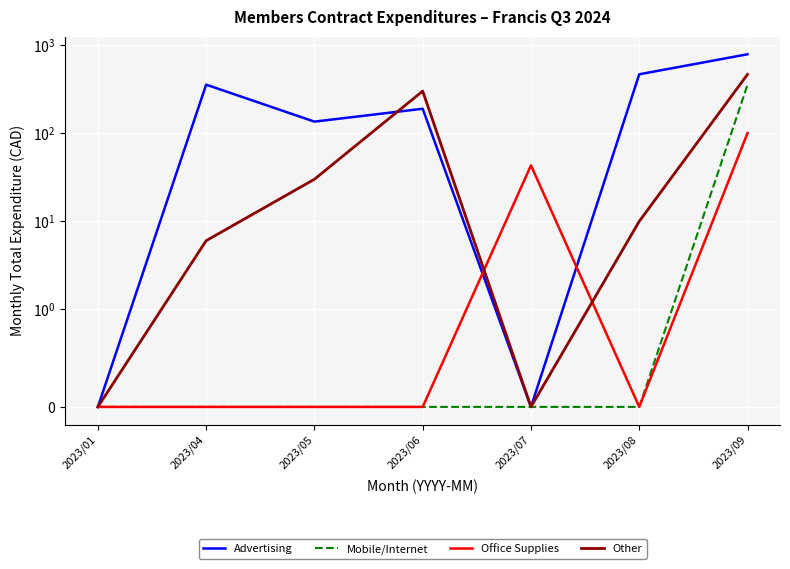

Between 2023/04 and 2023/09, which is larger?

2023/09